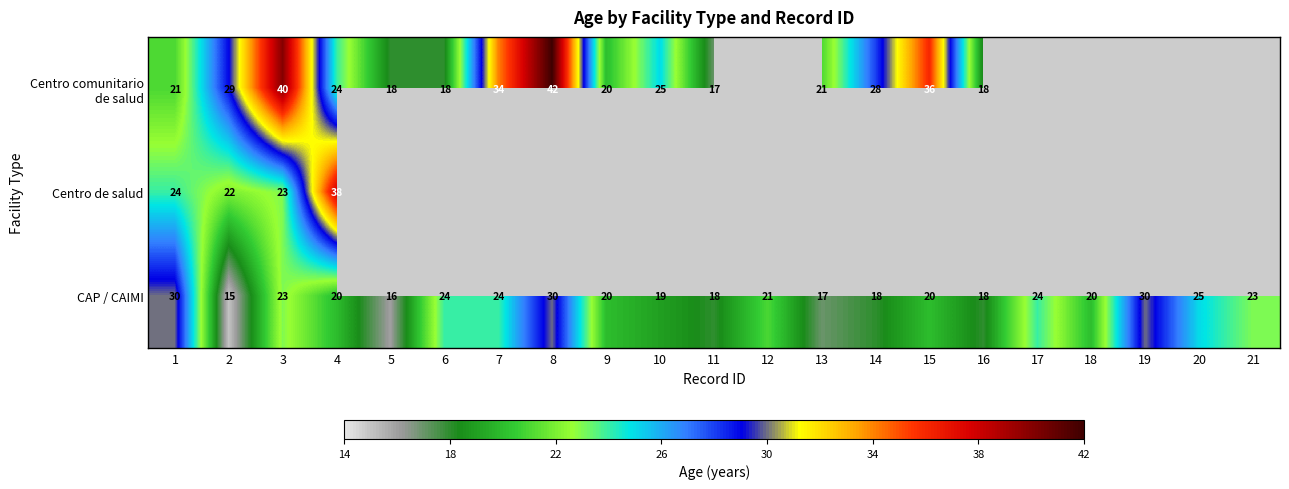

How many values in the CAP / CAIMI series are below 20?

7